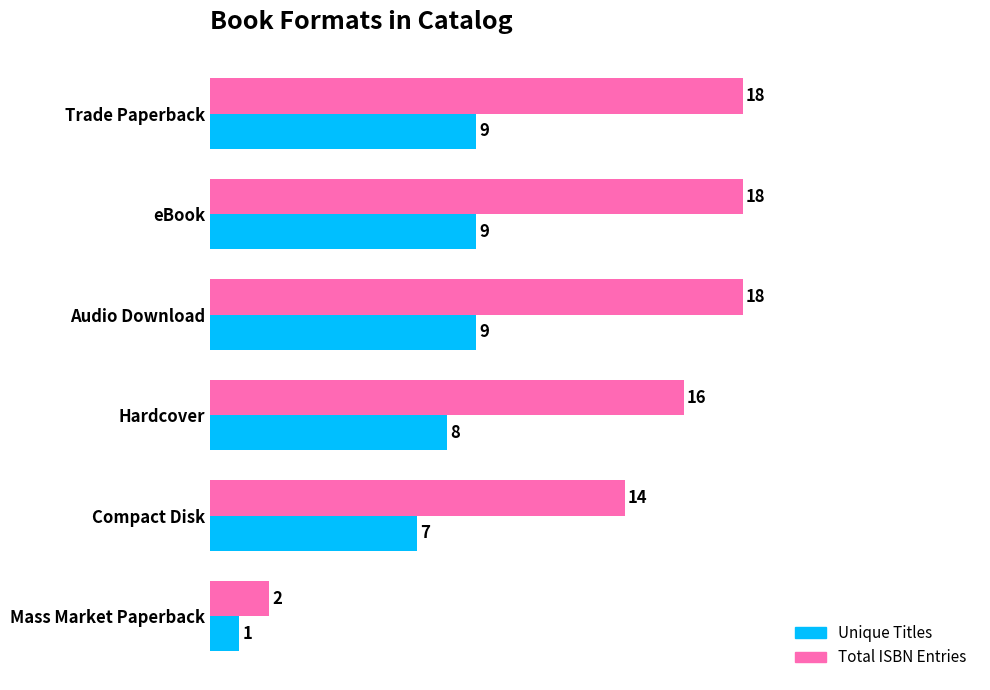

Which category has the lowest value across all series?

Mass Market Paperback